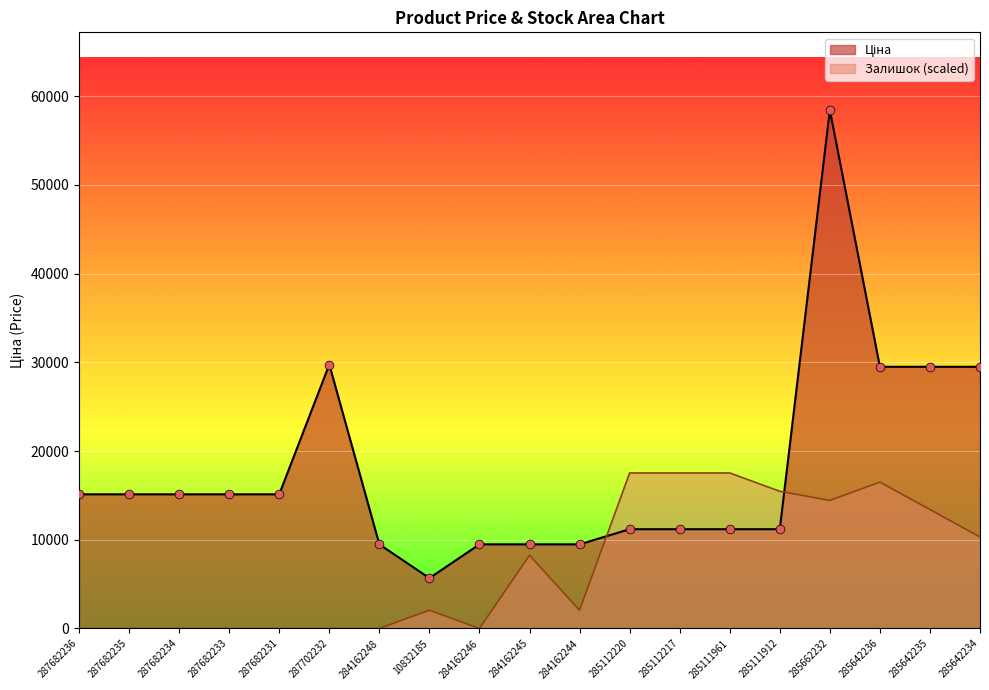

Which series has the largest total across all categories?

Ціна